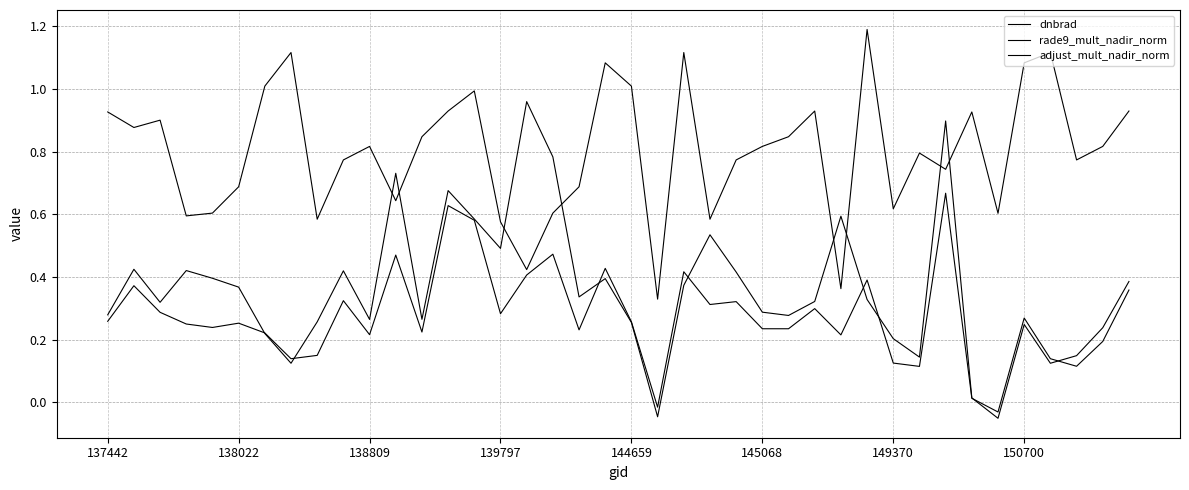

Which series ends up on top after the final intersection of dnbrad and rade9_mult_nadir_norm?

dnbrad